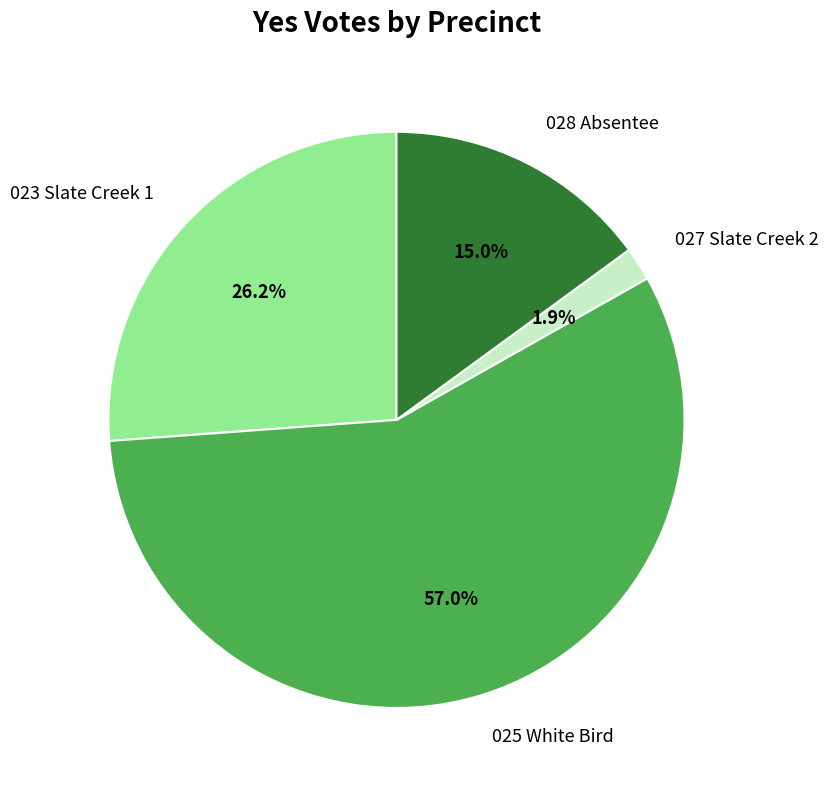

Which category accounts for the majority?

025 White Bird